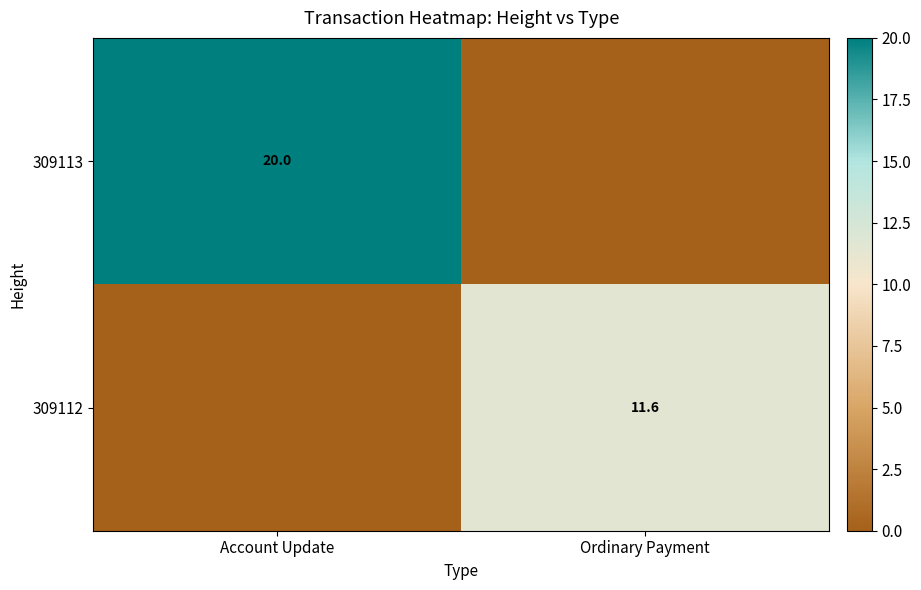

The 309113 series shows 13.1 at Account Update. True or false?

False